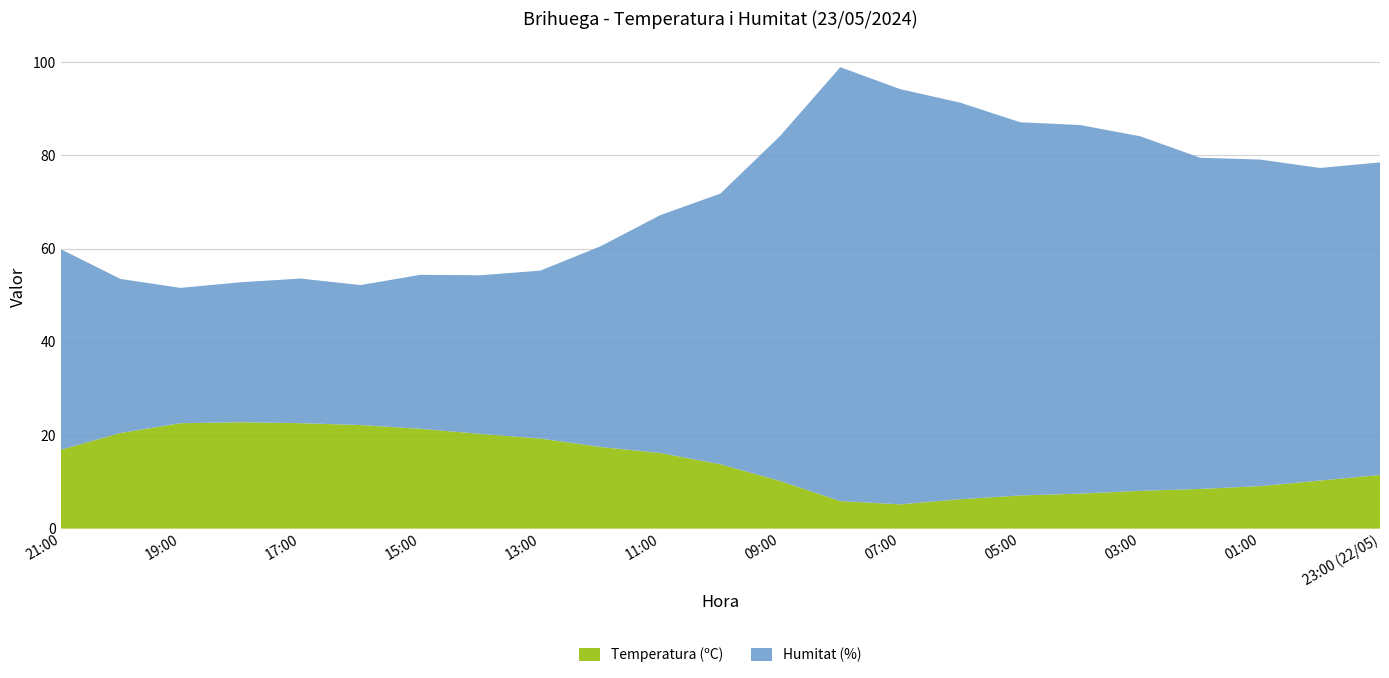

Reading left to right, extract all data points from this chart.

Temperatura (ºC): 16.9	20.5	22.6	22.8	22.6	22.2	21.4	20.3	19.3	17.5	16.2	13.8	10.2	5.9	5.2	6.3	7.1	7.5	8.1	8.5	9.1	10.3	11.5
Humitat (%): 43.0	33.0	29.0	30.0	31.0	30.0	33.0	34.0	36.0	43.0	51.0	58.0	74.0	93.0	89.0	85.0	80.0	79.0	76.0	71.0	70.0	67.0	67.0